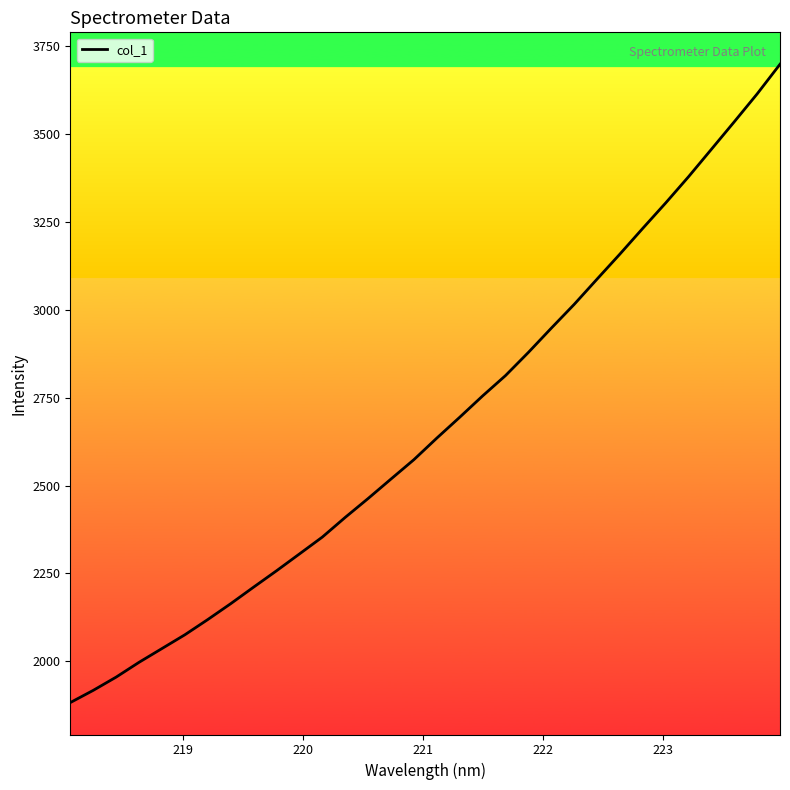

What is the minimum value shown in the chart?

1882.3